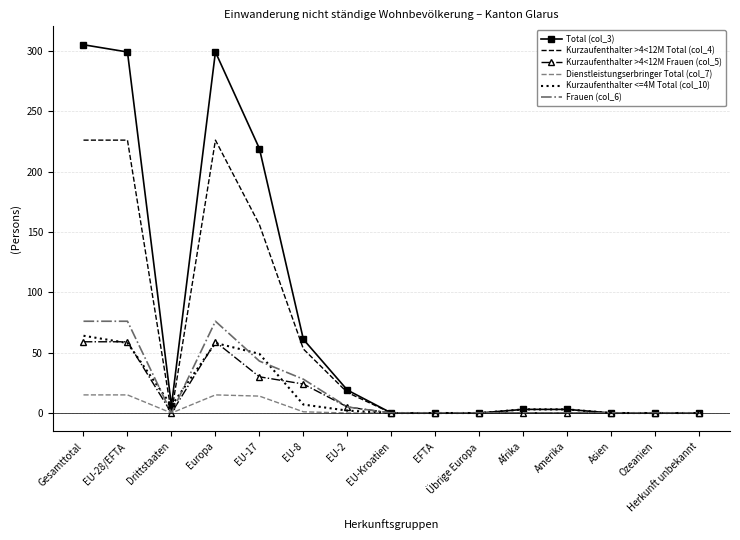

True or false: Kurzaufenthalter >4<12M Total (col_4) has more than 0 points higher than both neighbors.

True